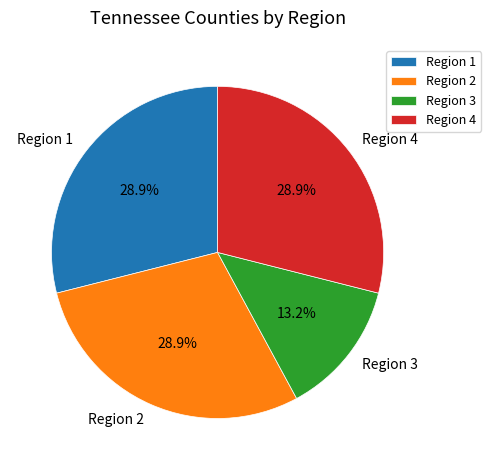

Is it true that Region 4 is 10% of the pie?

False